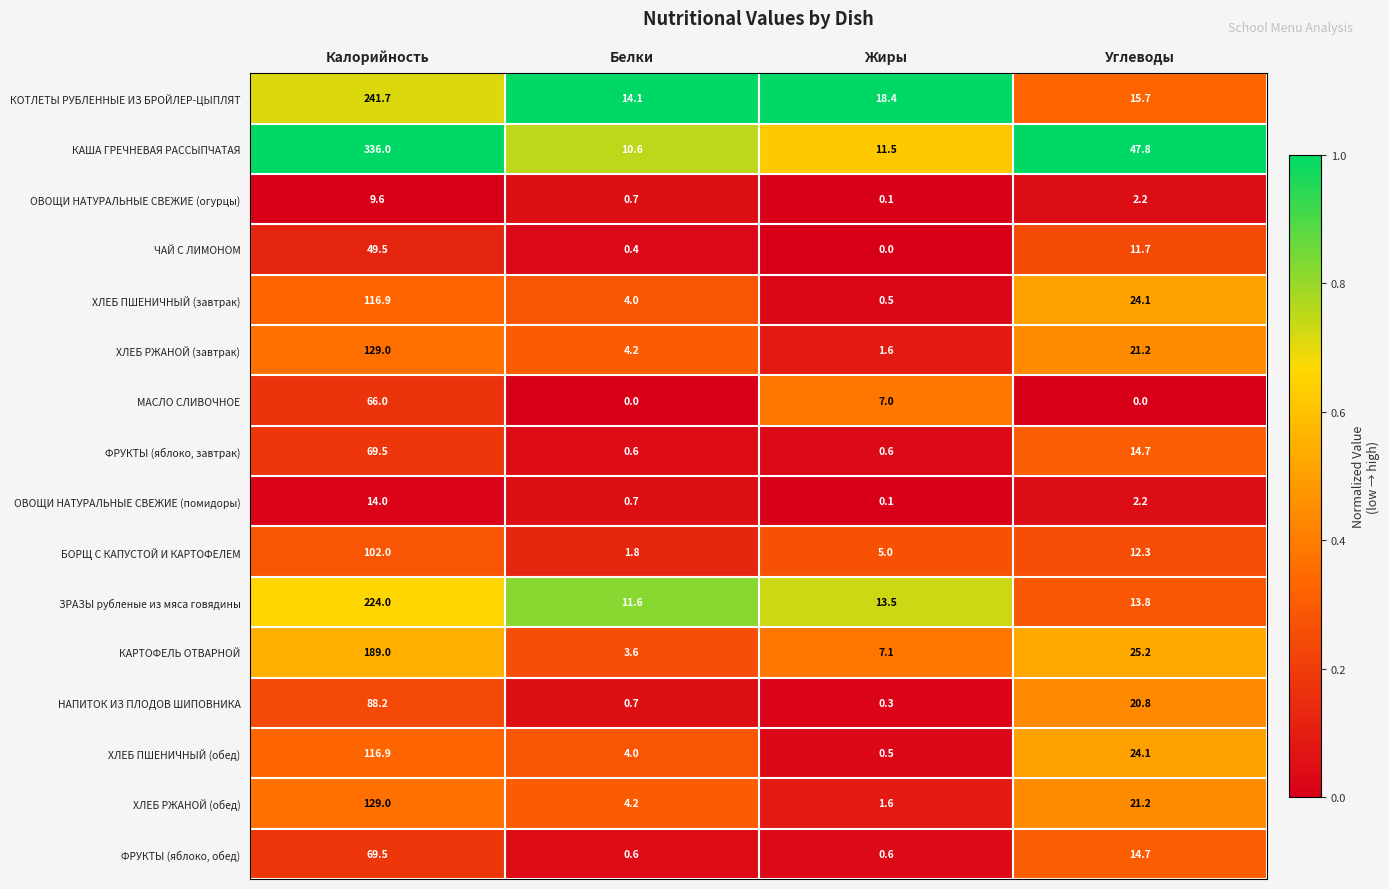

At which category is the sum across all series the highest?

Калорийность